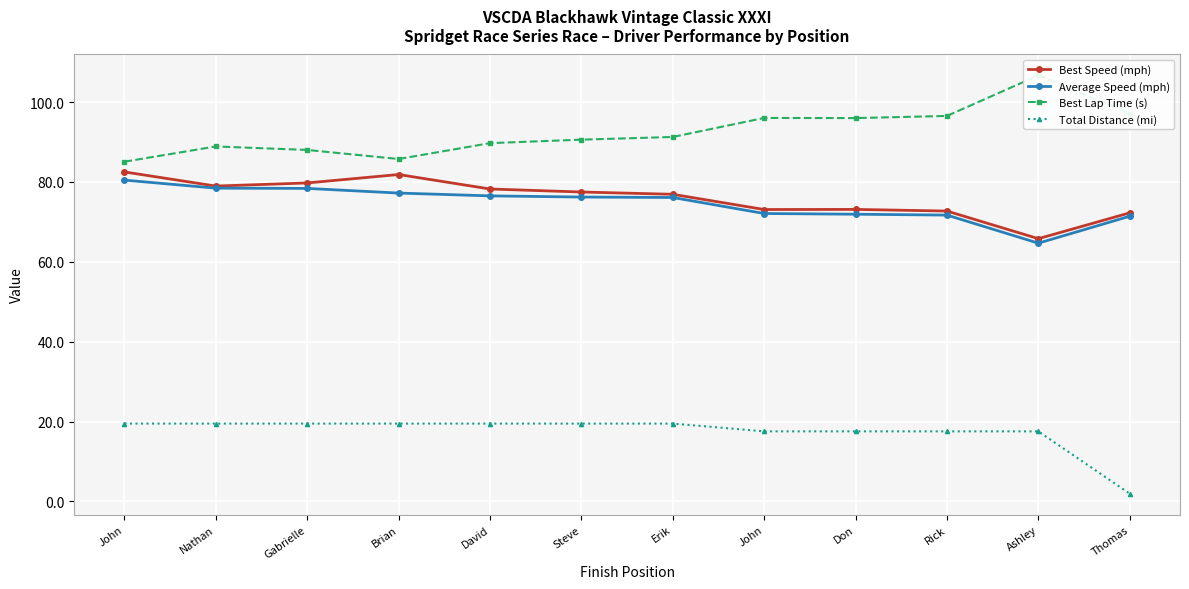

At David, list the series in order from smallest to largest.

Total Distance (mi), Average Speed (mph), Best Speed (mph), Best Lap Time (s)